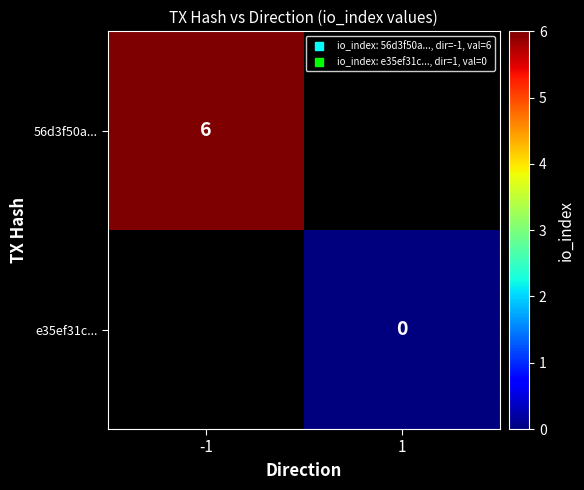

Is it true that 56d3f50a... equals 6 at -1?

True